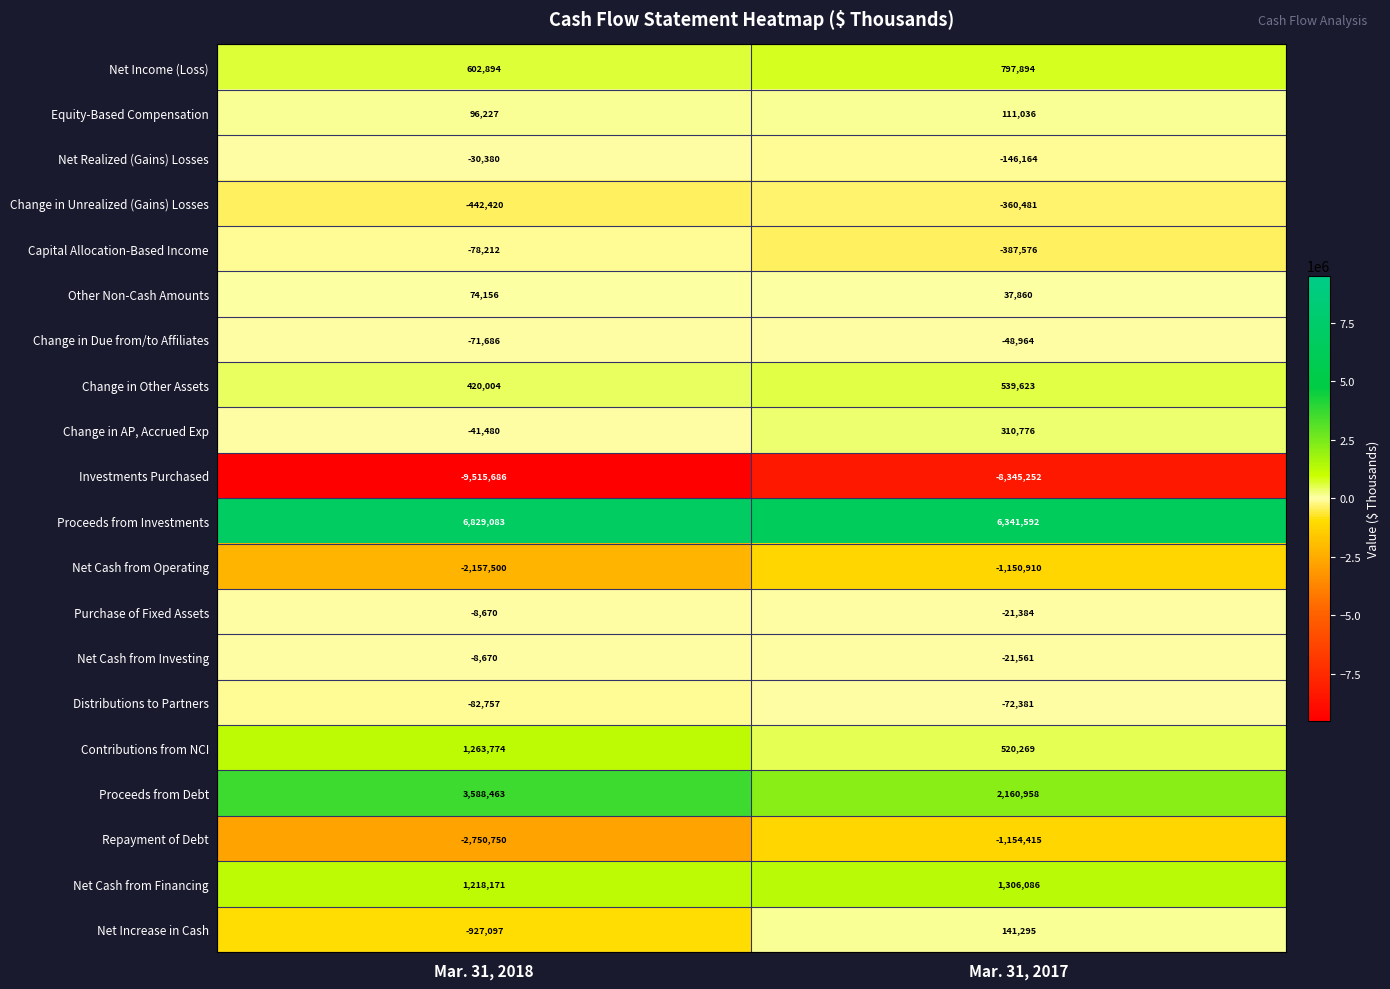

What value does the Change in AP, Accrued Exp series have at Mar. 31, 2018, to the nearest 100?

-41500